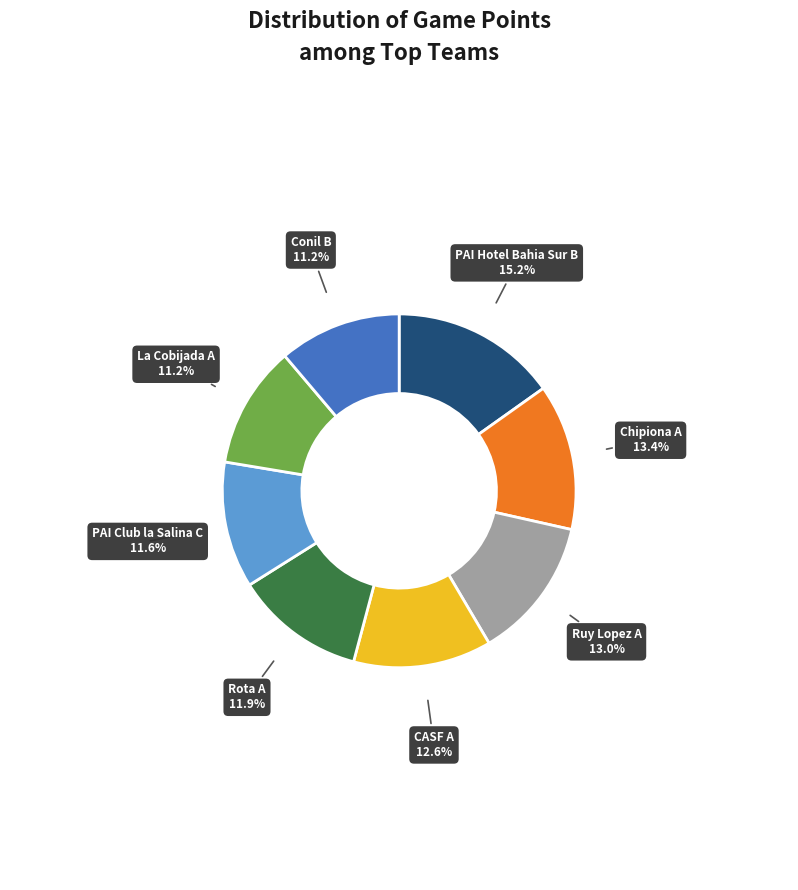

Is the sum of Rota A and PAI Hotel Bahia Sur B greater than half?

No